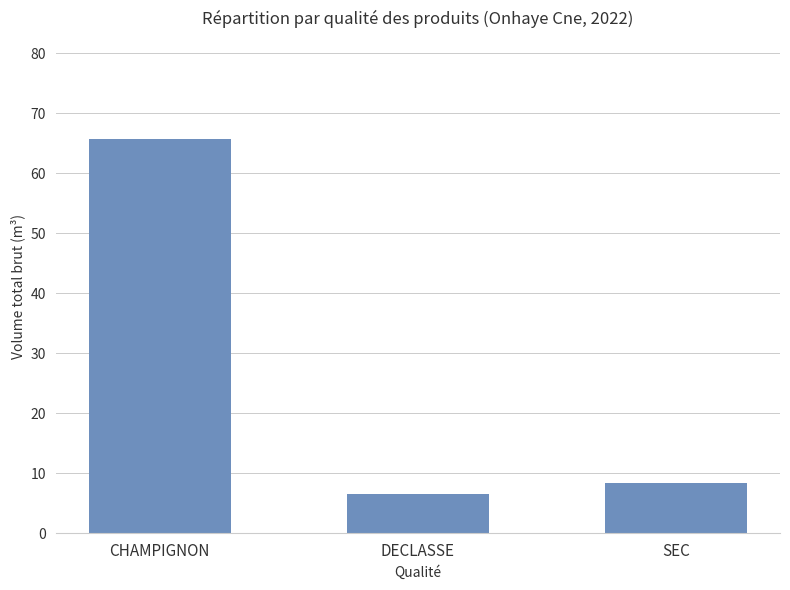

Does the chart contain stacked bars?

No